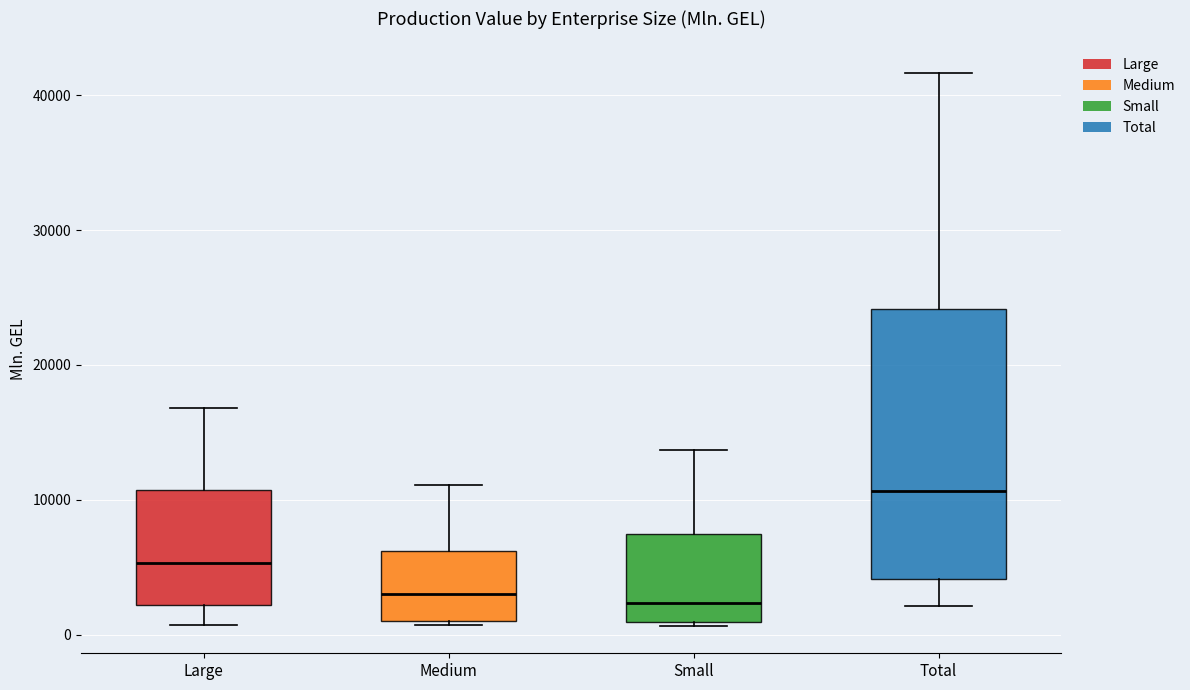

Reading left to right, transcribe this box plot: for each box, give where its median line is, the range the box spans, and where its two whiskers end, as read against the y-axis. The values are not printed on the chart, so give them approximately, as read against the axis.

Large: median 5000, box 2000 to 11000, whiskers 1000 to 17000
Medium: median 3000, box 1000 to 6000, whiskers 1000 (just below the box's lower edge) to 11000
Small: median 2000, box 1000 to 7000, whiskers 1000 (just below the box's lower edge) to 14000
Total: median 11000, box 4000 to 24000, whiskers 2000 to 42000